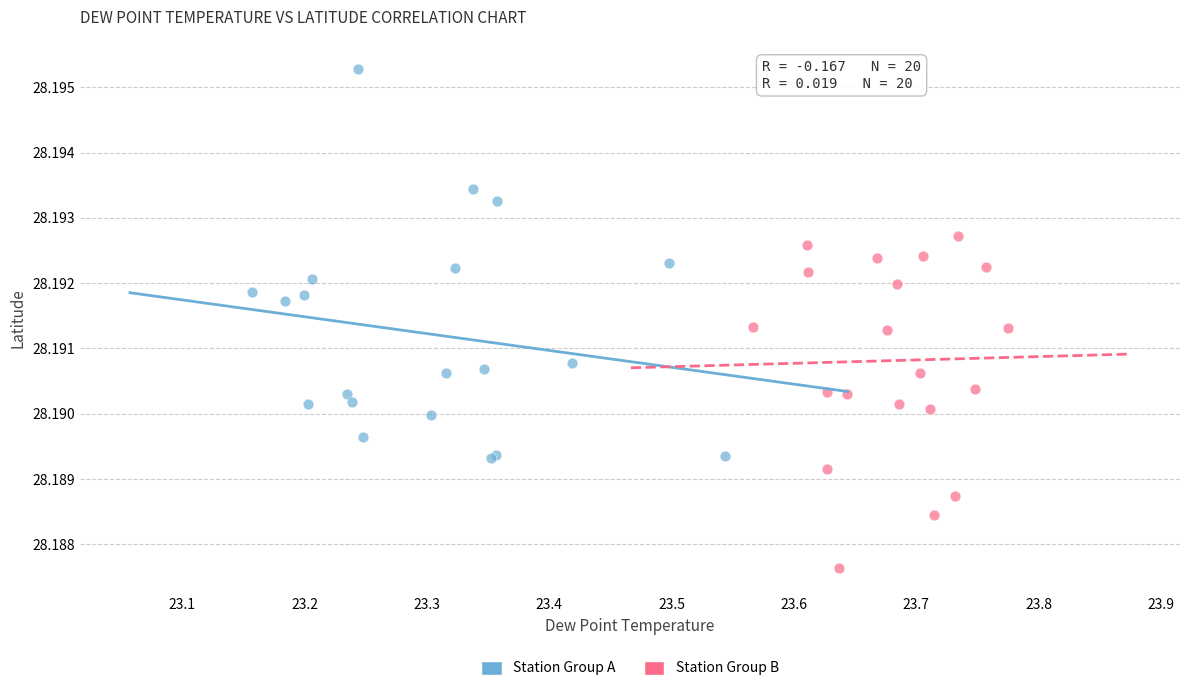

Which series reaches the maximum Y coordinate?

Station Group A